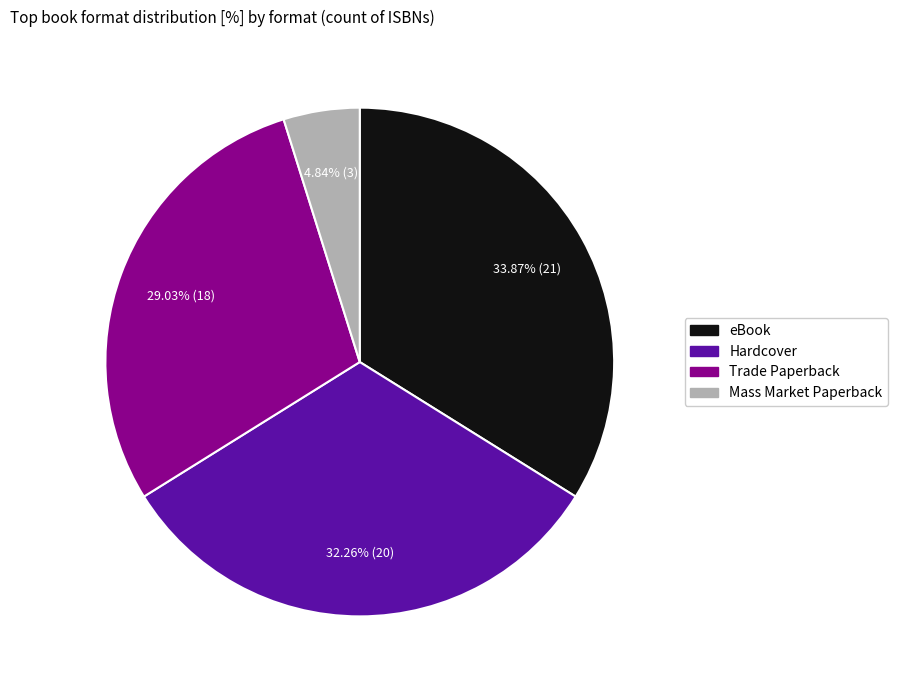

To the nearest percent, what is the average slice percentage?

25%